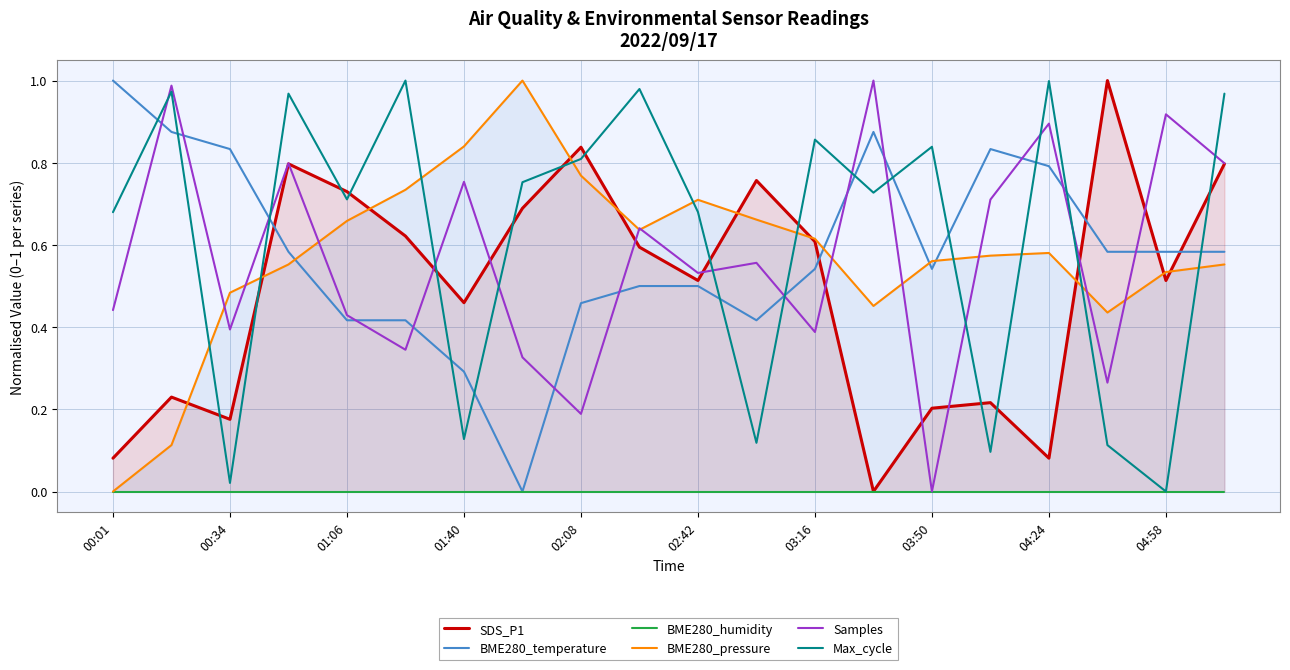

Is it true that BME280_pressure equals 0.9 at 03:16?

False